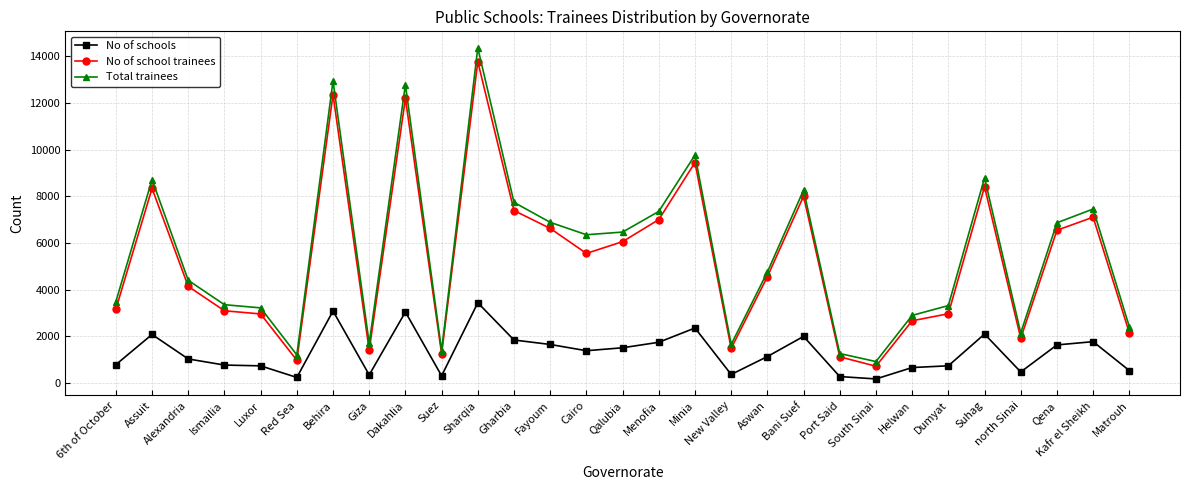

Which series has the largest range (max minus min)?

Total trainees